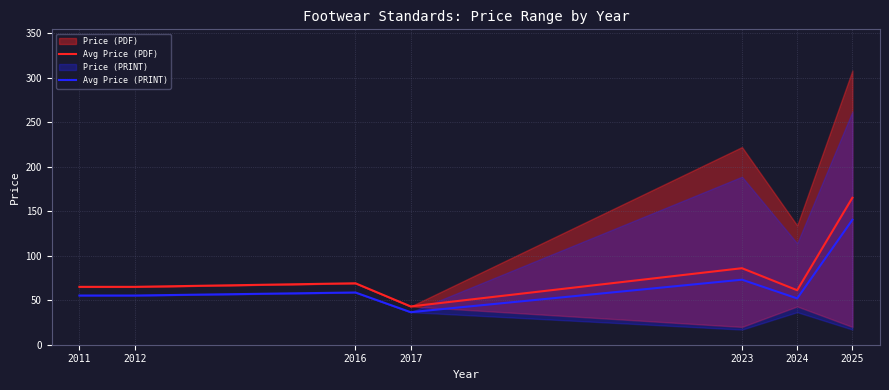

What is the smallest value displayed?

36.5